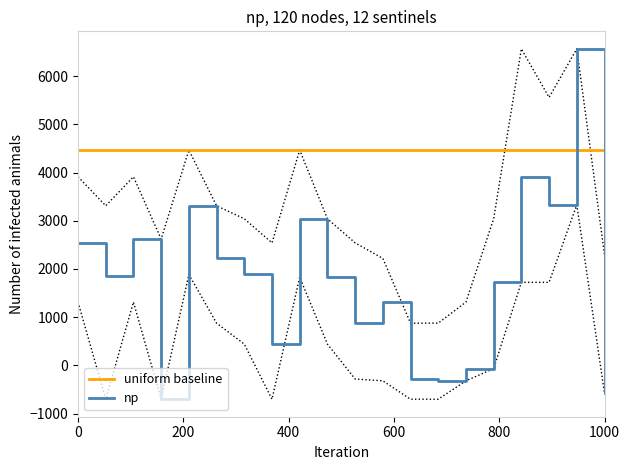

What is the lowest value of the uniform baseline series?

4466.5